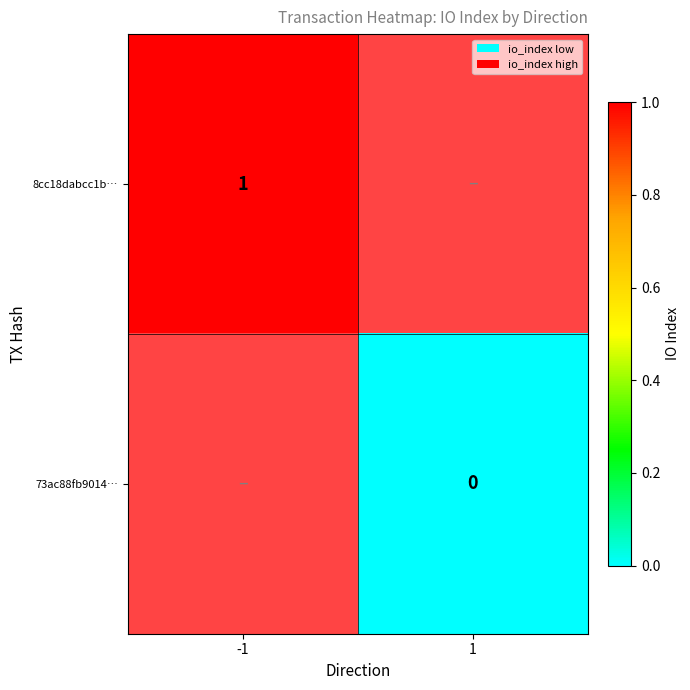

True or false: 8cc18dabcc1b… has a value of 1 at -1.

True